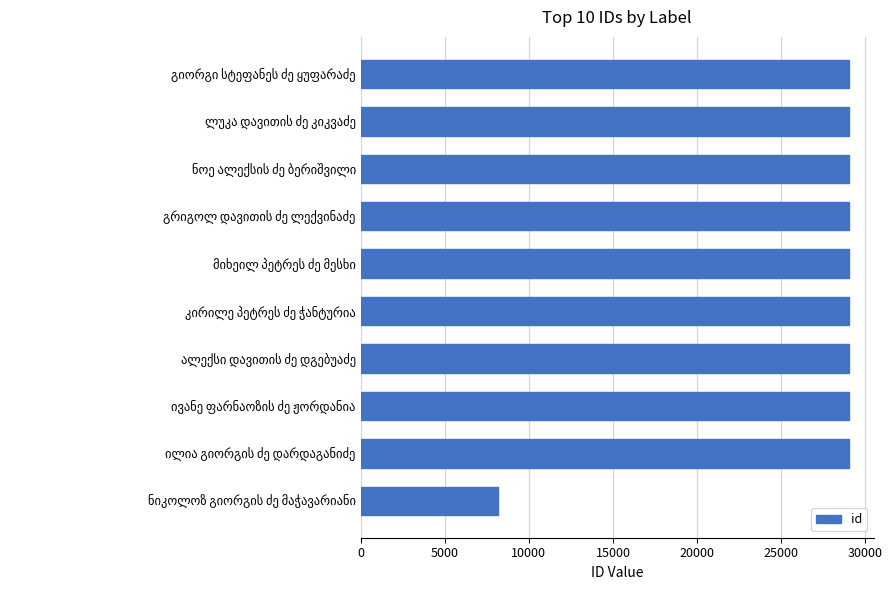

How many bars are there in total?

10